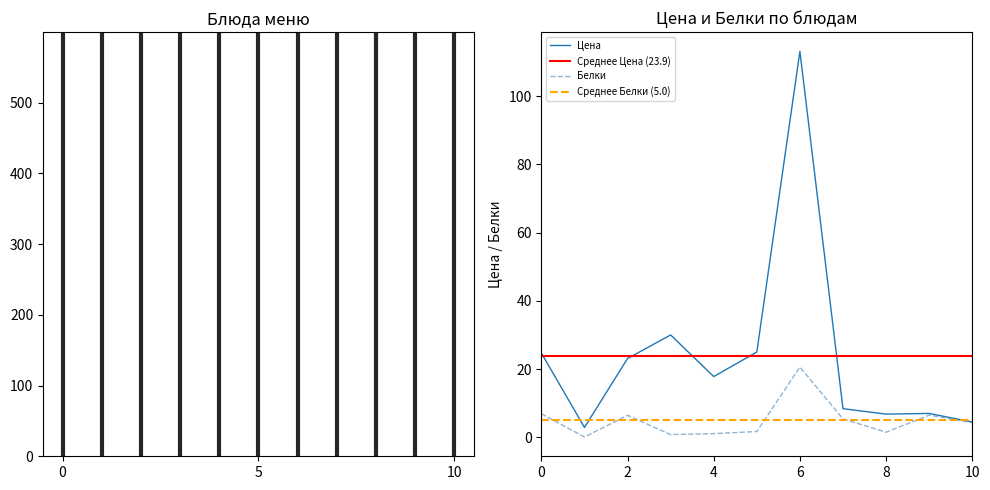

In Белки, how many points are higher than both neighbors (excluding endpoints)?

3